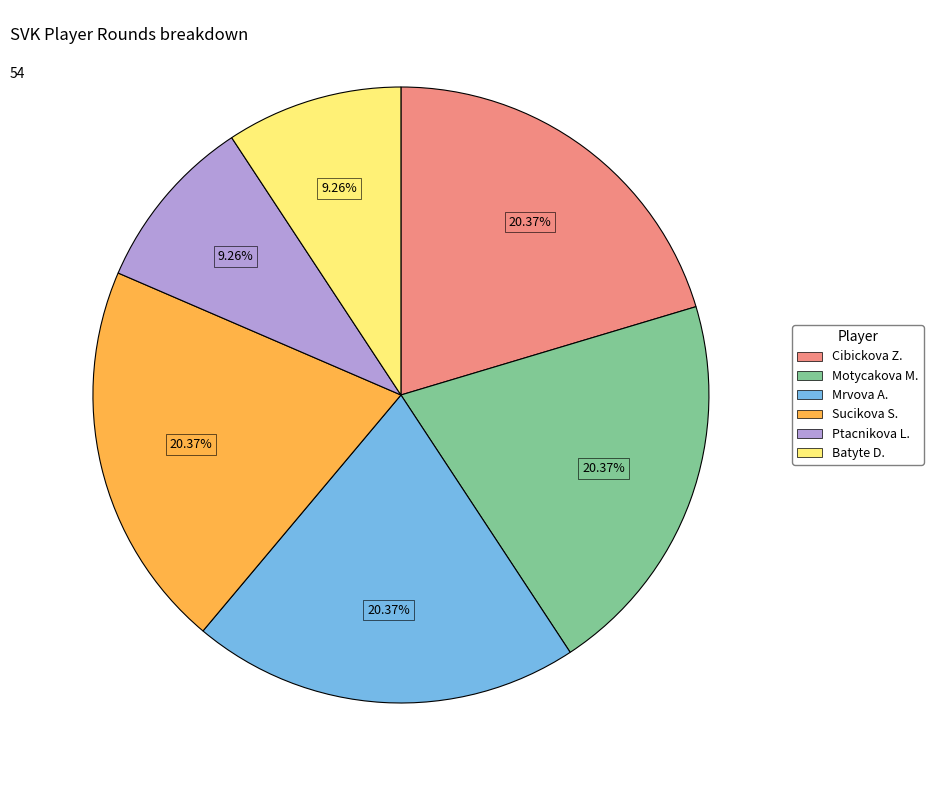

Is there a majority slice in this chart?

No